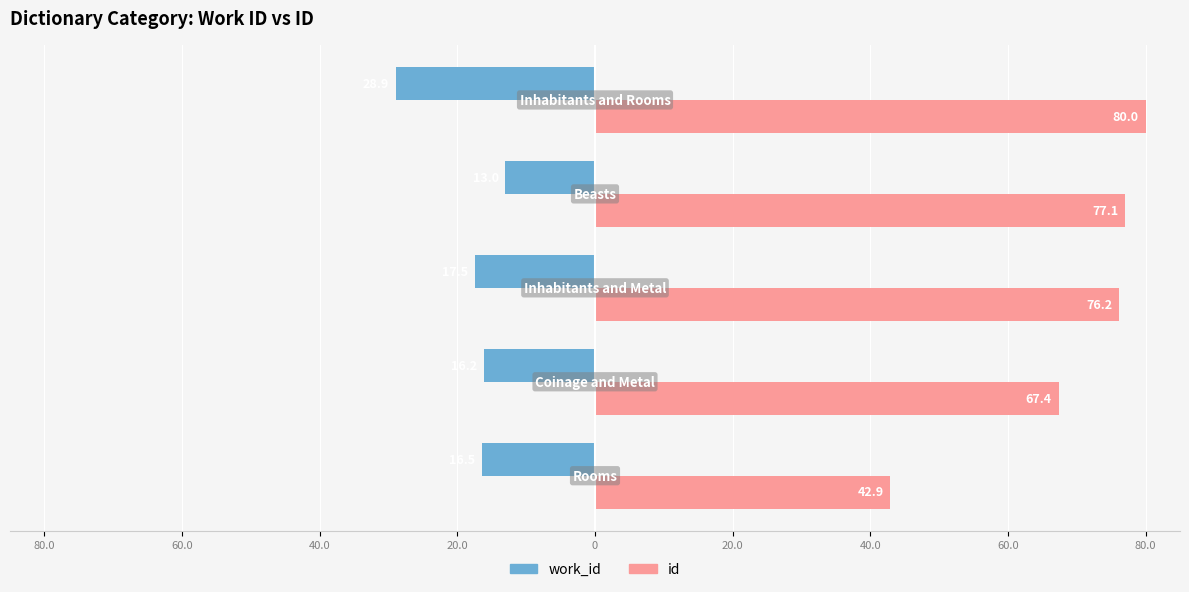

List the series in order of their overall mean, lowest first.

work_id, id